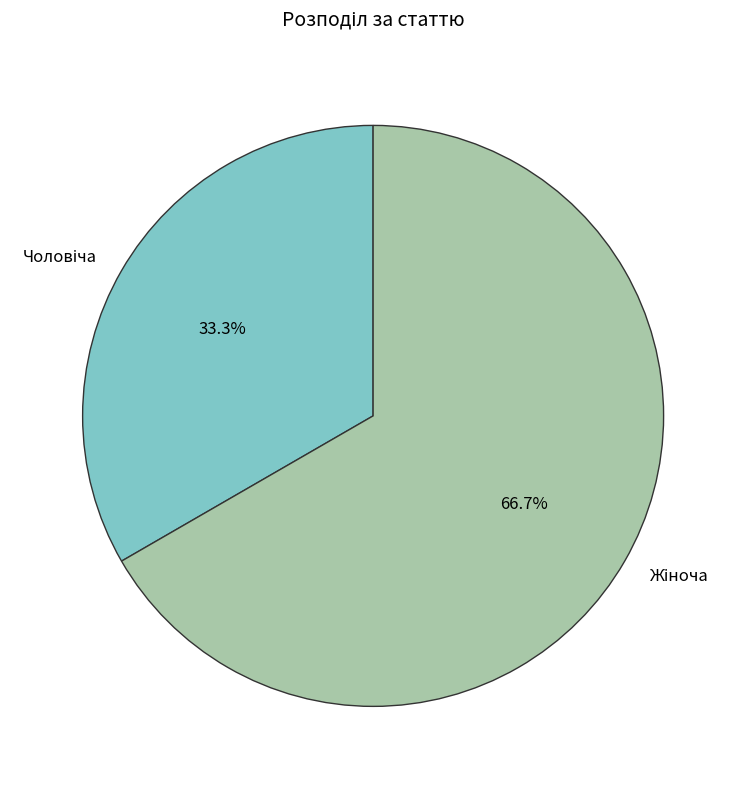

Does any single category account for the majority?

Yes